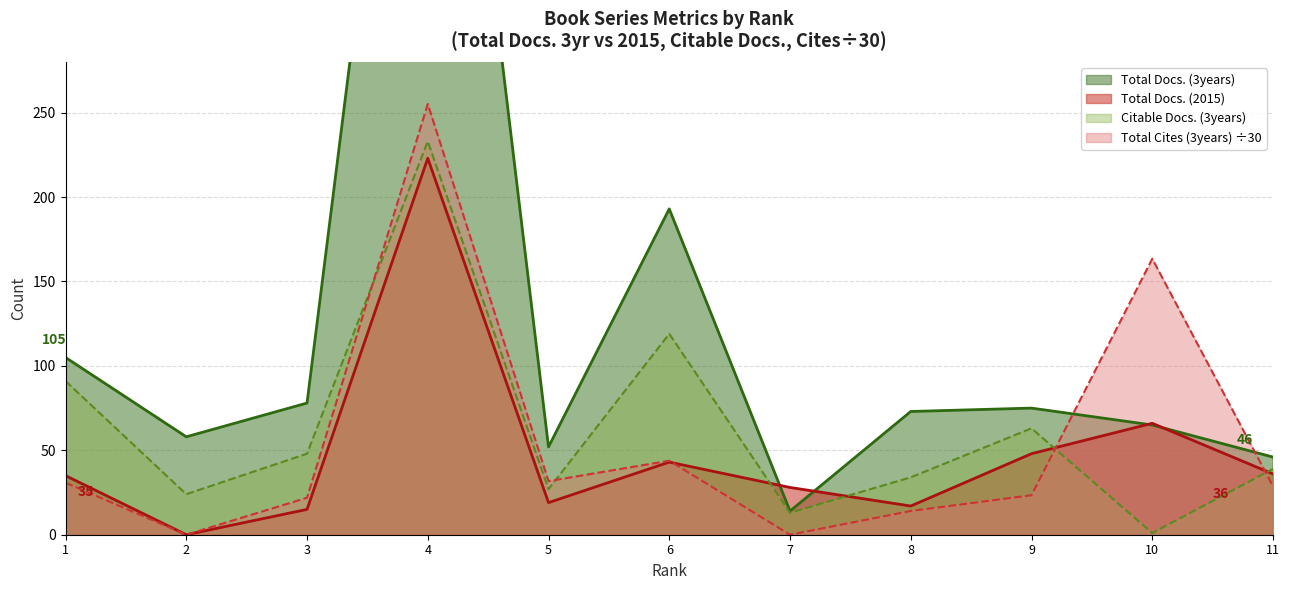

What is the spread (max minus min) of values at 10?

162.5